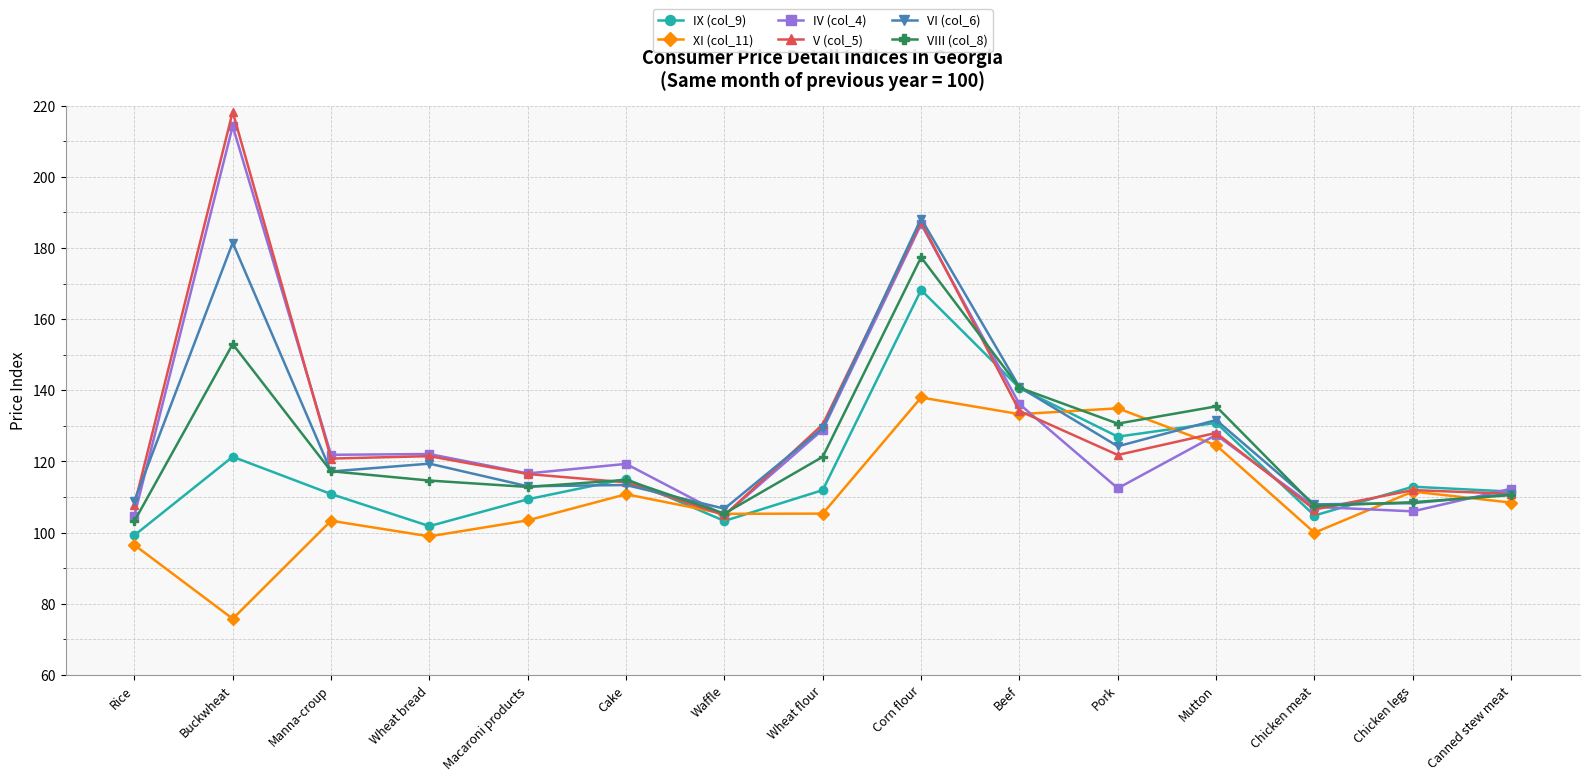

What is the difference between the maximum and minimum values in the V (col_5) series?

113.4